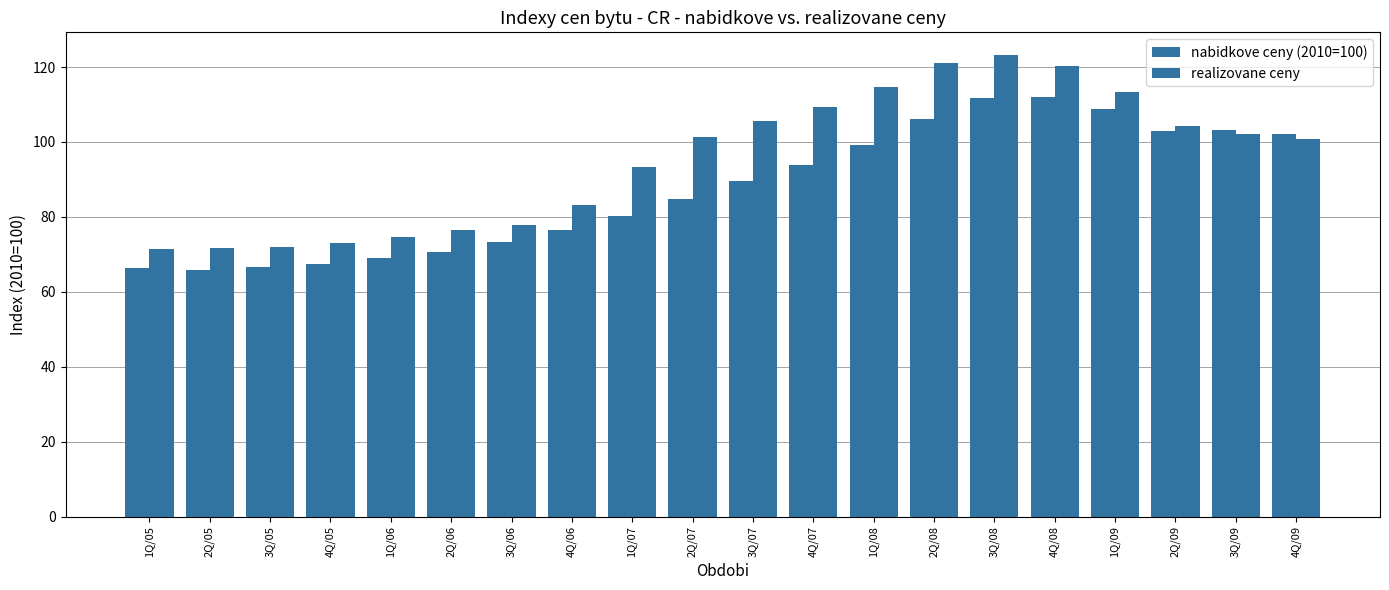

Are the bars grouped side by side (vs. stacked)?

Yes